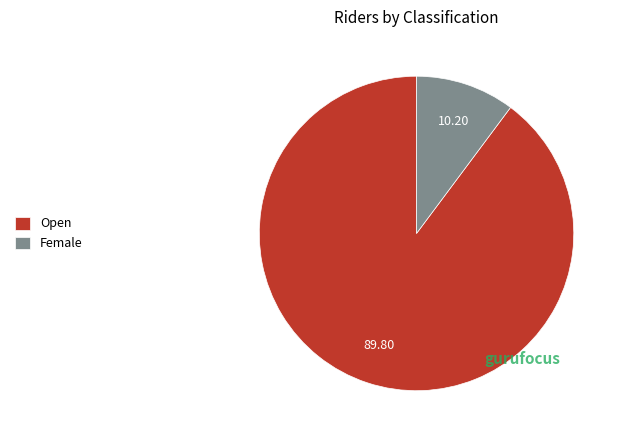

The Female slice represents 23% of the pie. True or false?

False